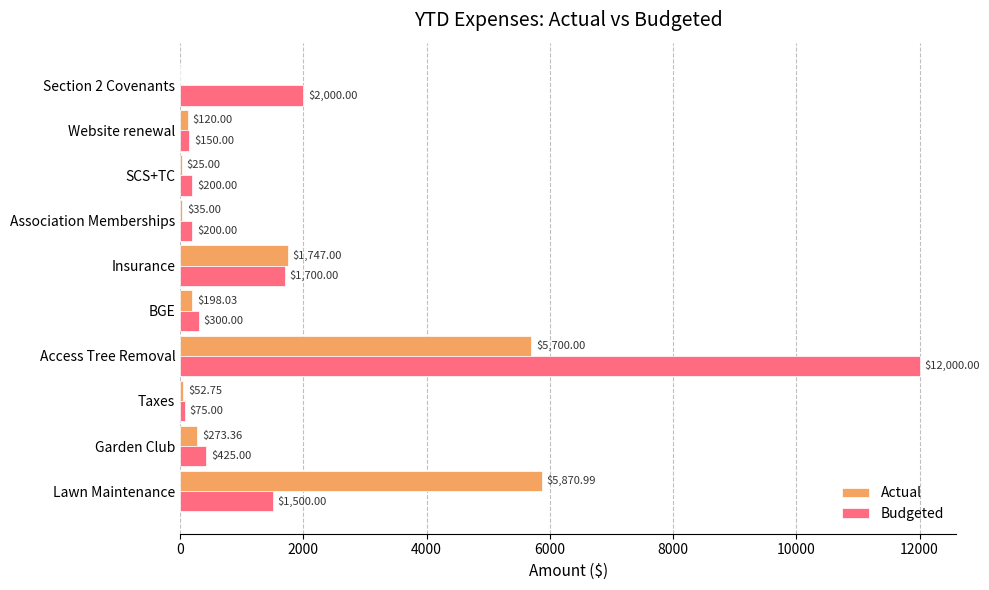

Between Access Tree Removal and Section 2 Covenants, which series saw the biggest shift?

Budgeted